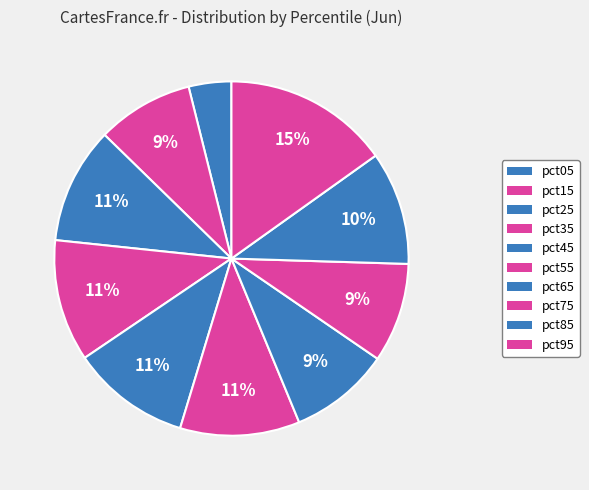

Is it true that pct75 is 9% of the pie?

True